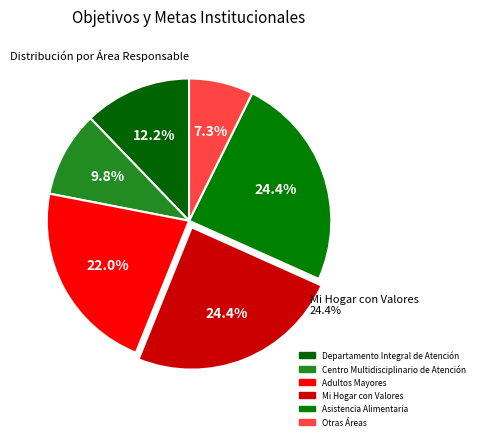

Does Adultos Mayores represent more than half of the total?

No